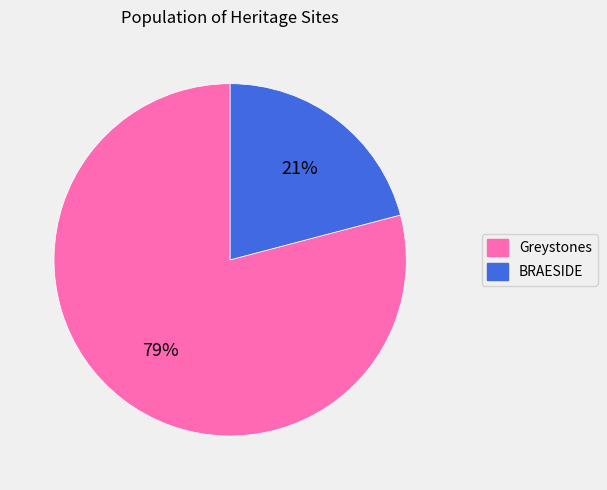

What percentage is the BRAESIDE slice, to the nearest percent?

21%